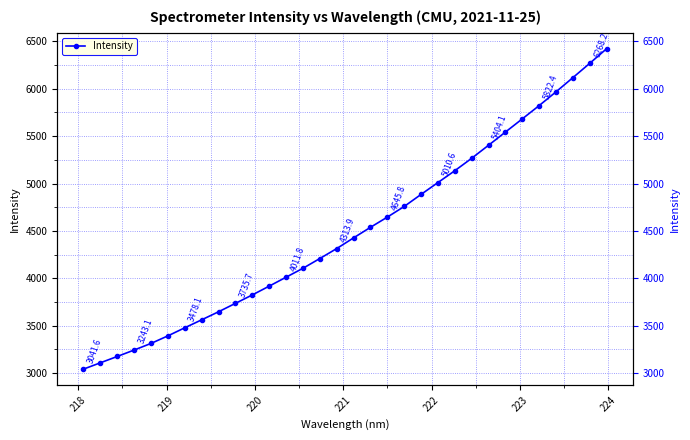

How many values are below 4426?

16